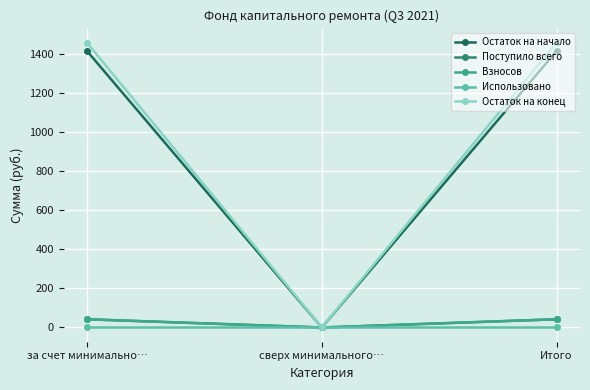

Is it true that Остаток на конец equals 2076.8 at за счет минимально…?

False